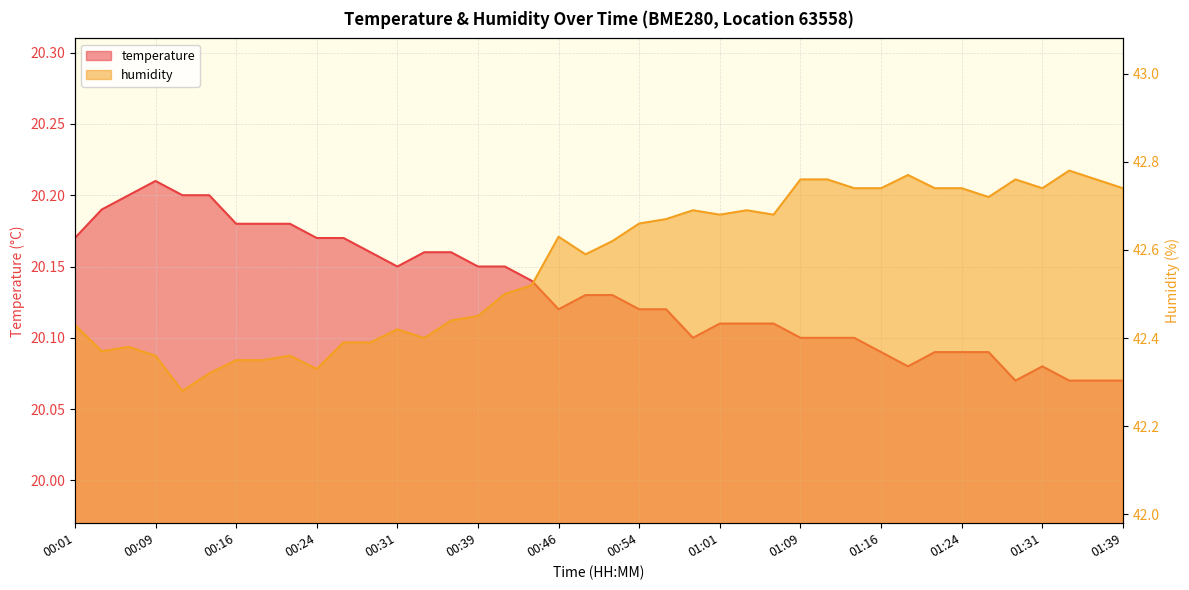

Which series has the largest range (max minus min)?

humidity